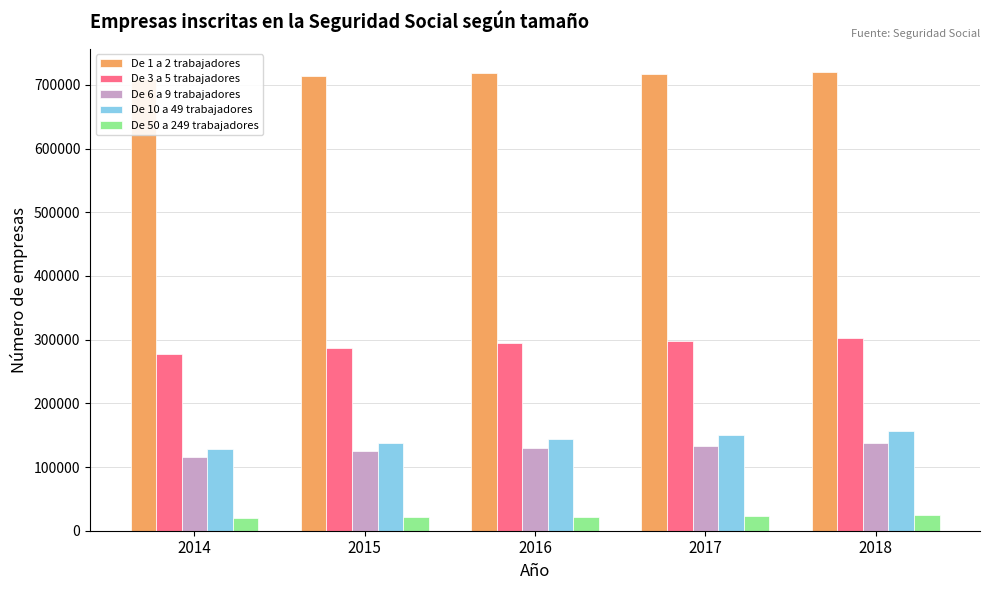

Reading left to right, extract all data points from this chart.

De 1 a 2 trabajadores: 709907	713587	718275	717403	720549
De 3 a 5 trabajadores: 277515	286164	294121	297673	302539
De 6 a 9 trabajadores: 116117	124547	129519	133380	138043
De 10 a 49 trabajadores: 128103	137178	143941	149850	156242
De 50 a 249 trabajadores: 20075	21010	22238	23357	24559